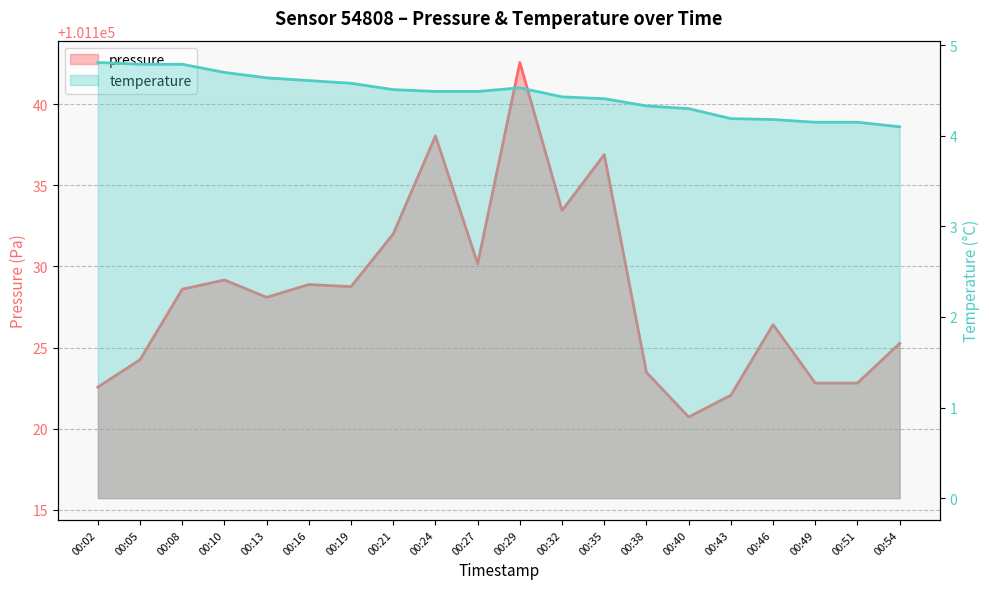

What is the difference between the second highest and second lowest values in the pressure series?

16.0